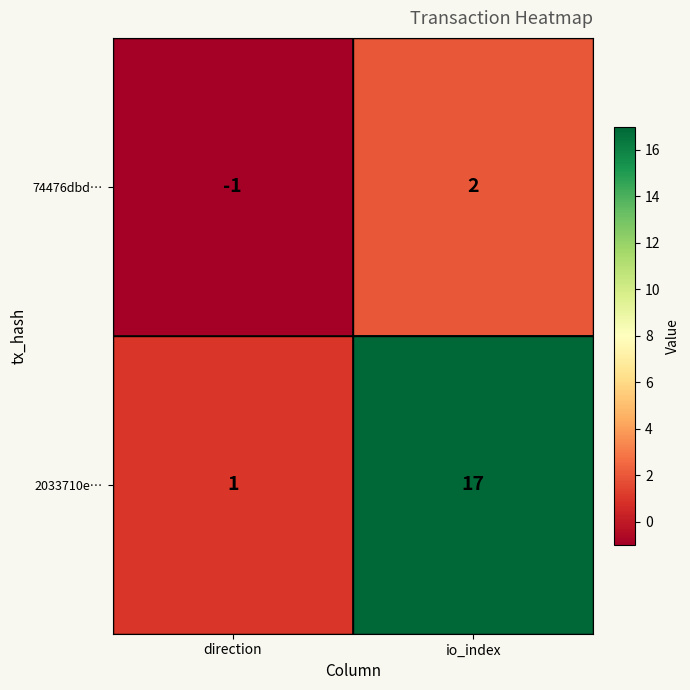

Count the number of categories in the chart.

2